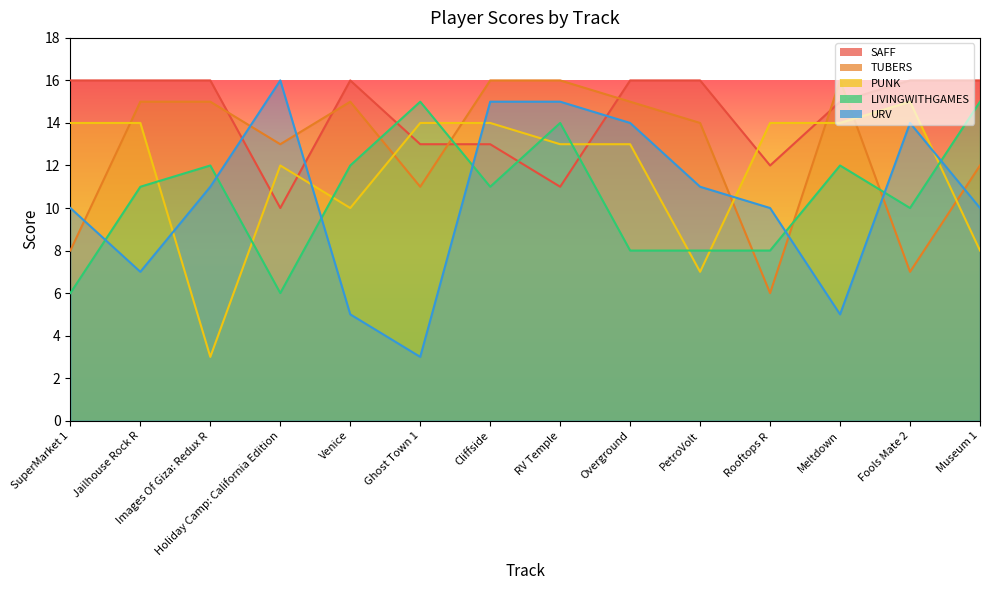

True or false: SAFF has more than 0 points higher than both neighbors.

True